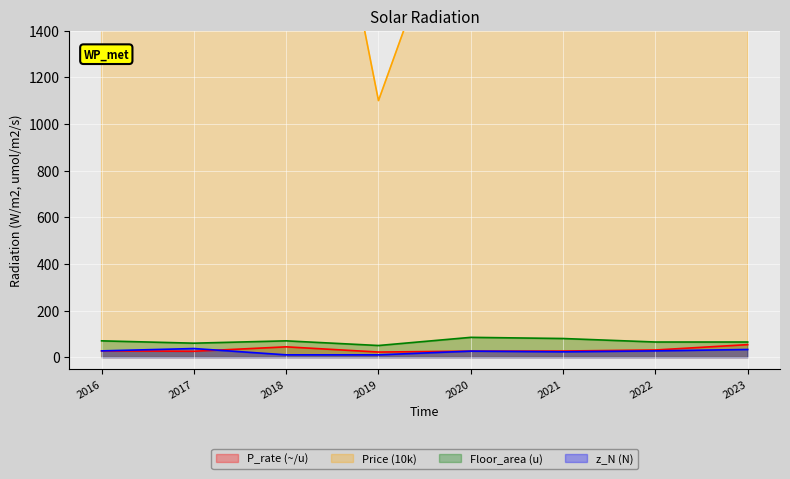

Is it true that Floor_area (u) equals 97.4 at 2023?

False